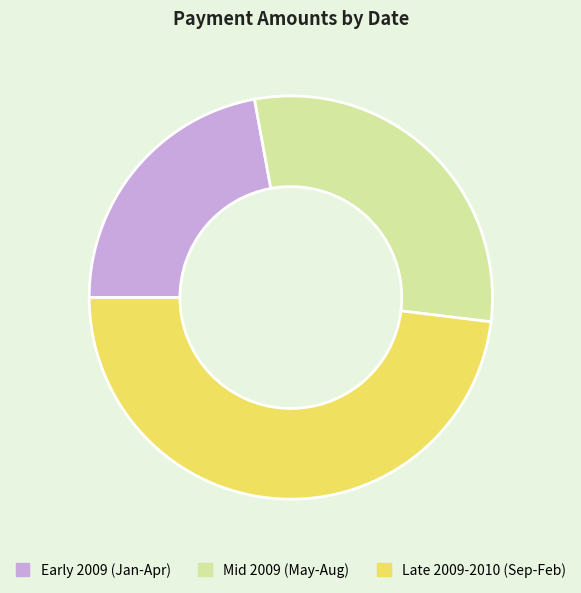

Is there a majority slice in this chart?

No